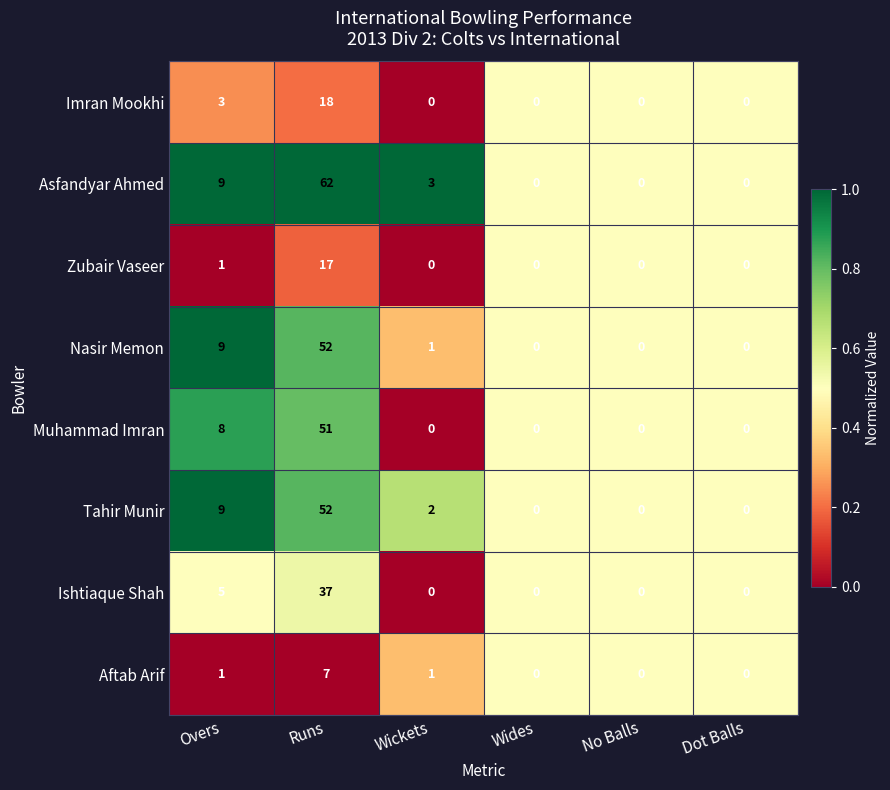

Which series has the largest total across all categories?

Asfandyar Ahmed